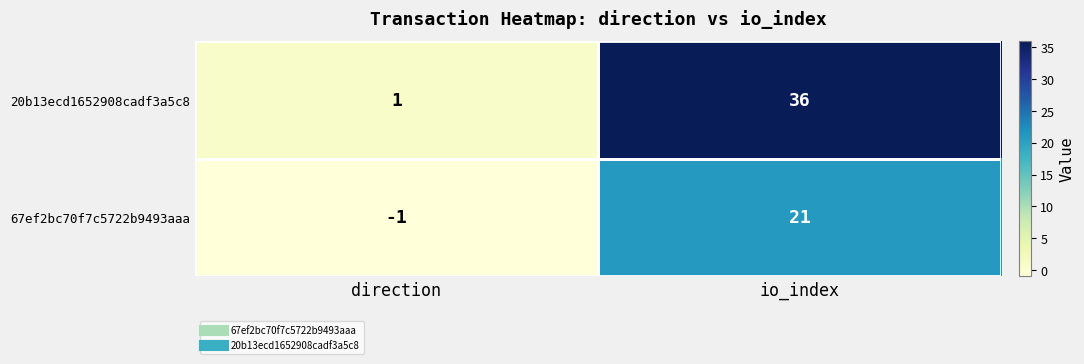

Which label corresponds to the smallest value in the chart?

direction